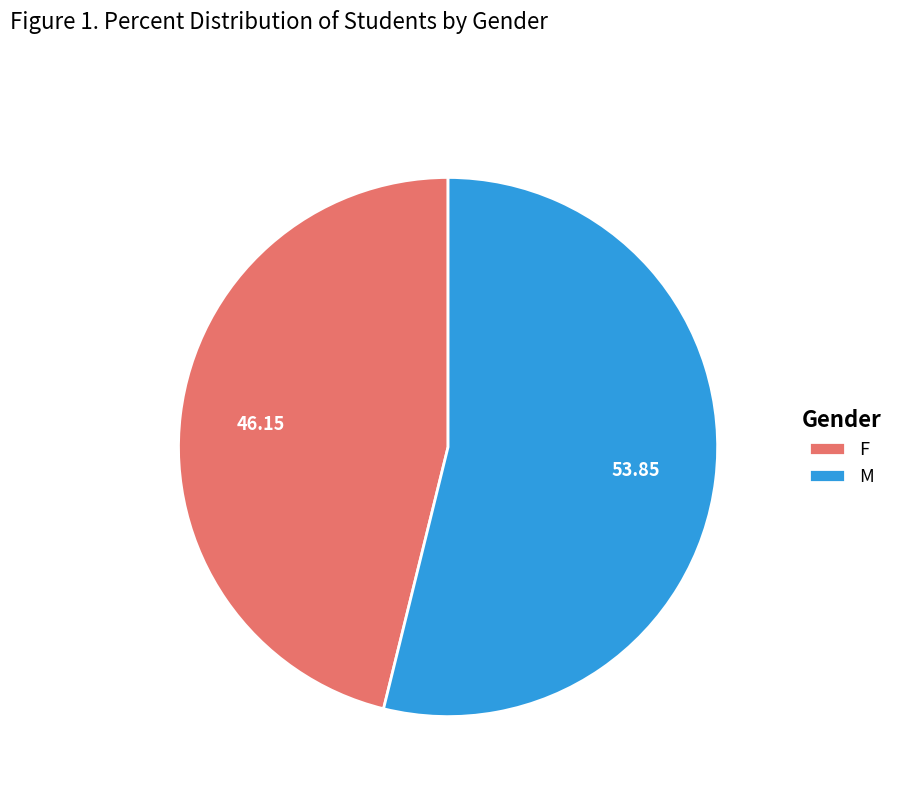

Which category has the biggest portion of the pie?

M